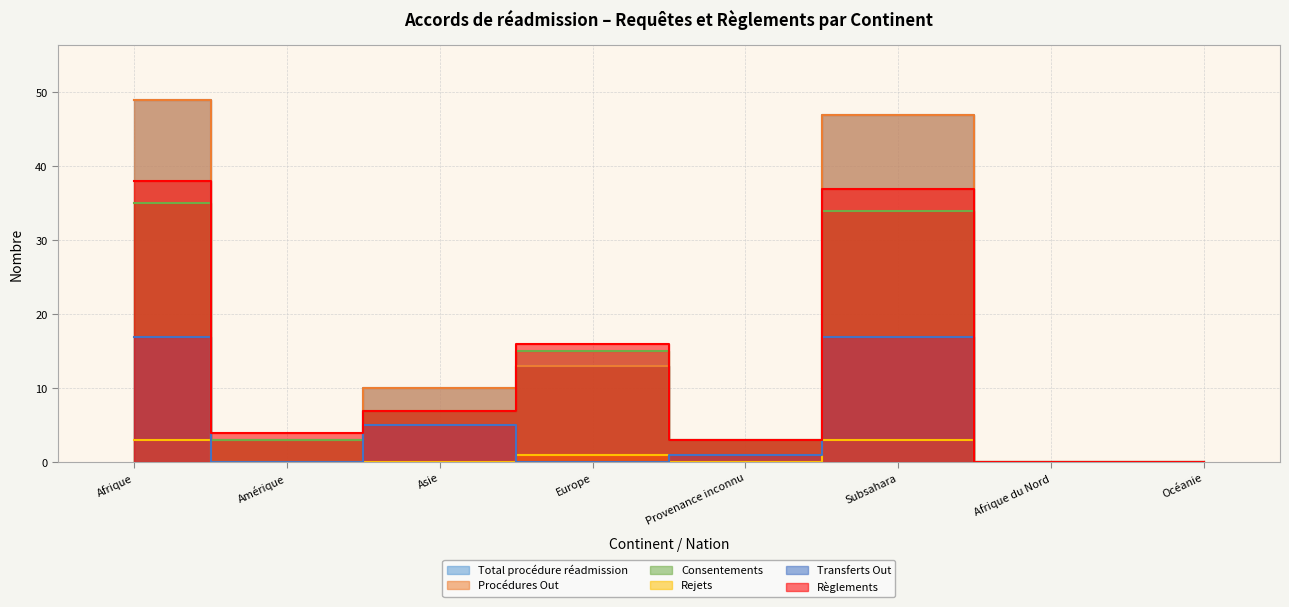

How many series are shown in this chart?

6